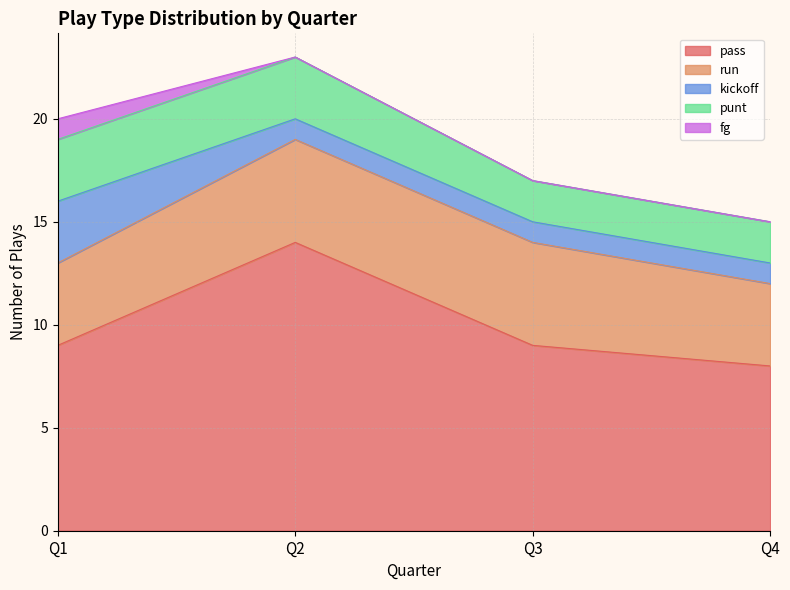

True or false: punt and fg cross at least once.

False